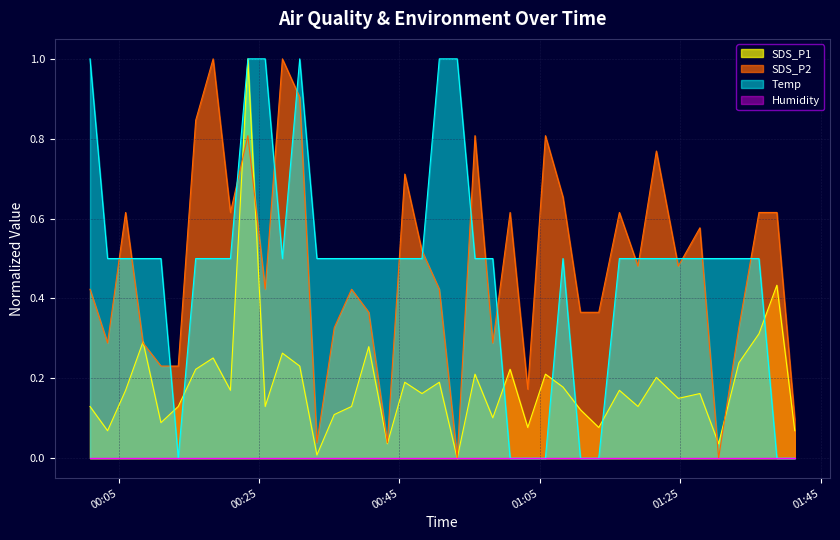

What is the highest value of the SDS_P1 series?

1.0